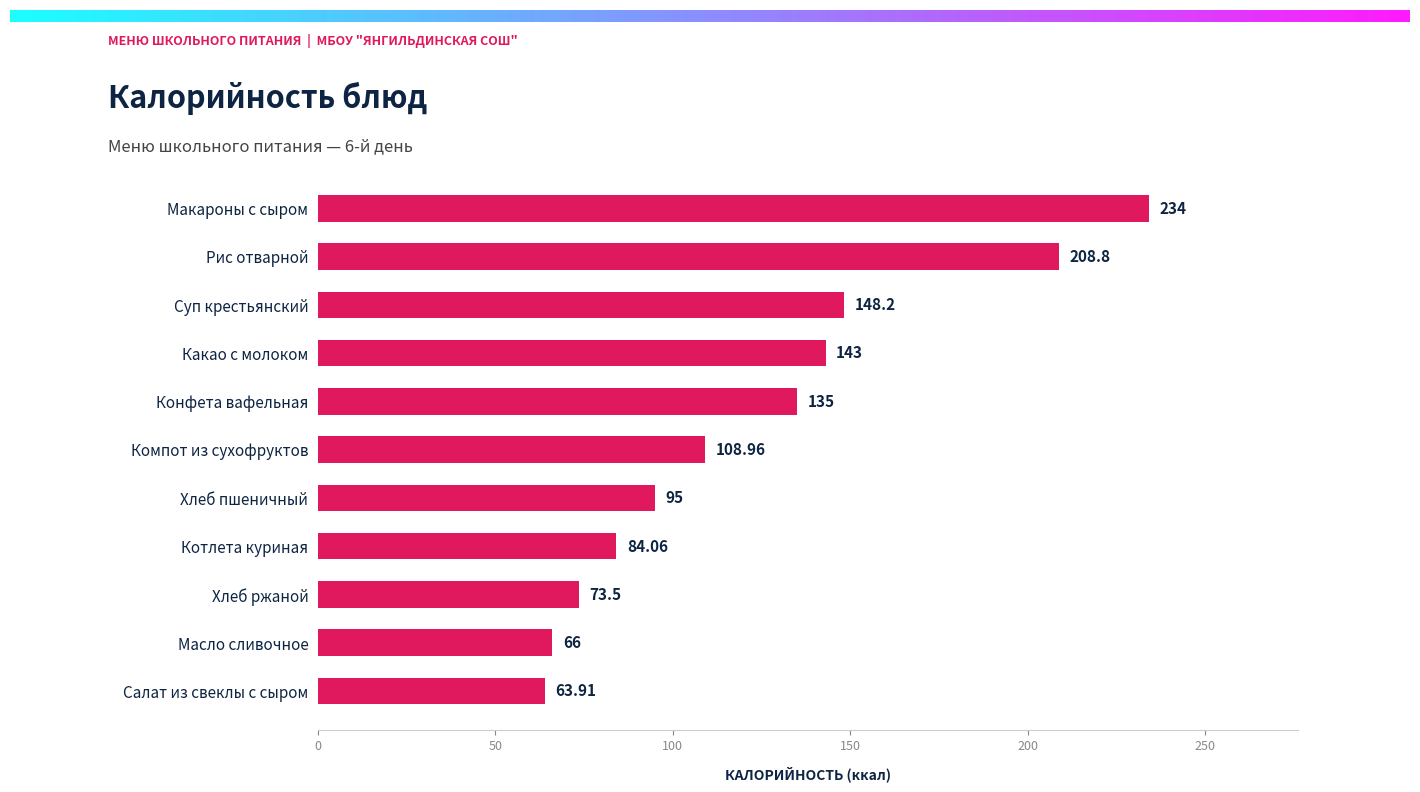

Approximately how many times larger is the value at Хлеб пшеничный compared to Хлеб ржаной?

1.3